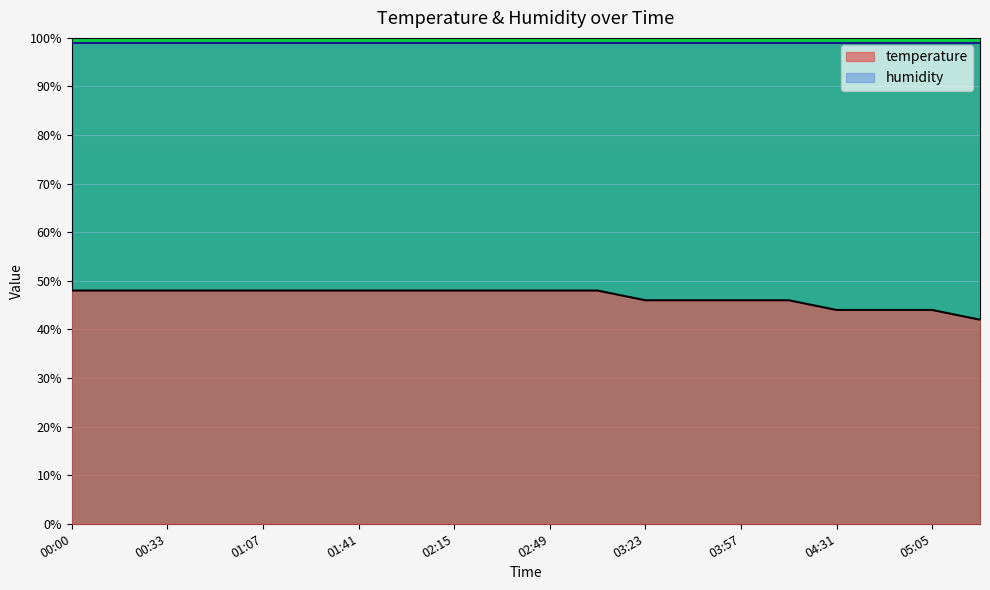

What is the sum of all values?

934.0